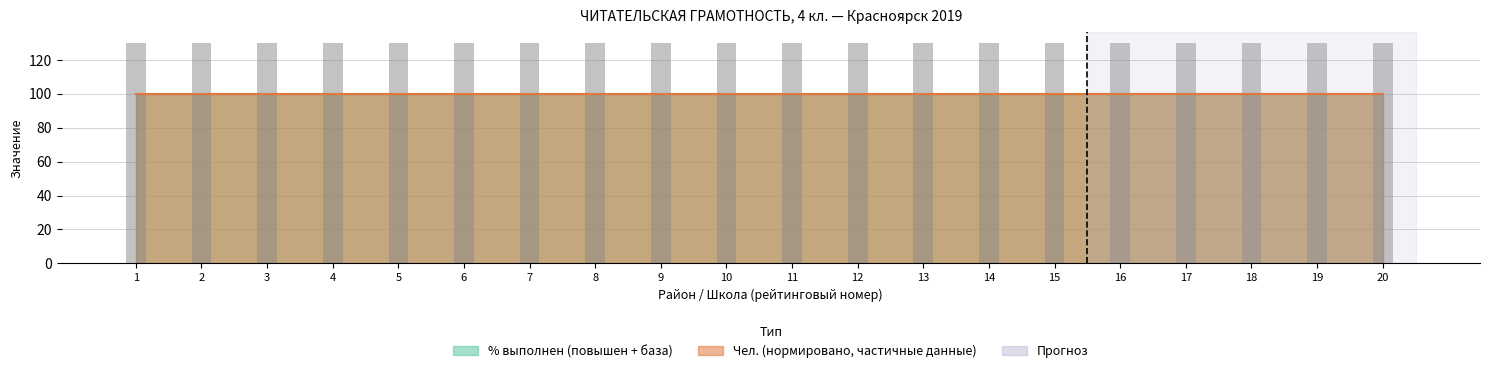

Rank the series at 2 from lowest to highest value.

% выполнен (повышен + база), Чел.